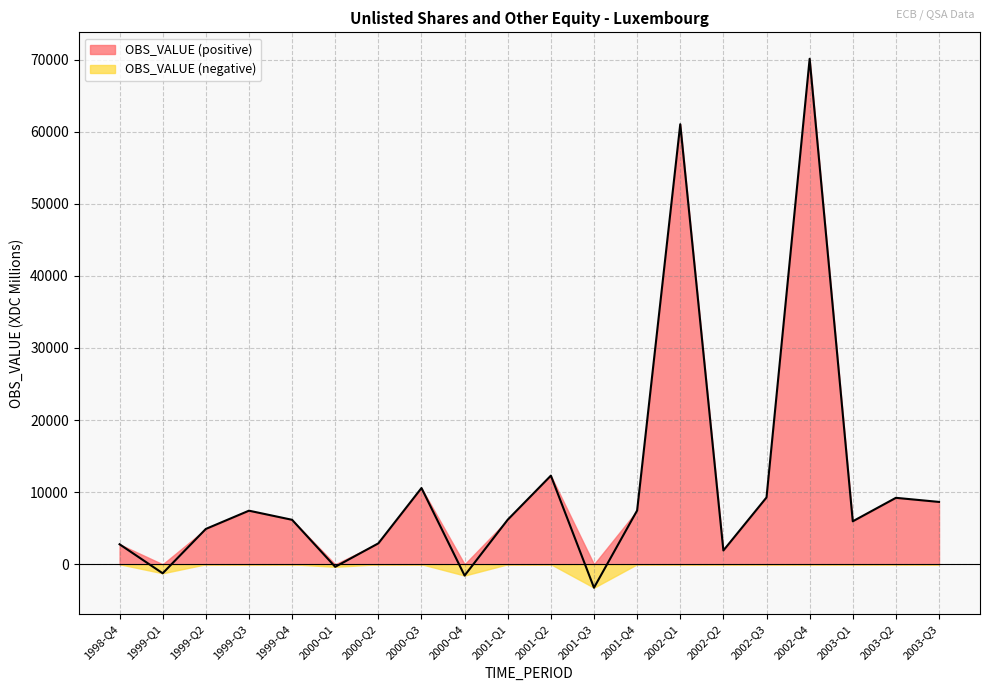

At which label does the data first exceed 6183?

1999-Q3